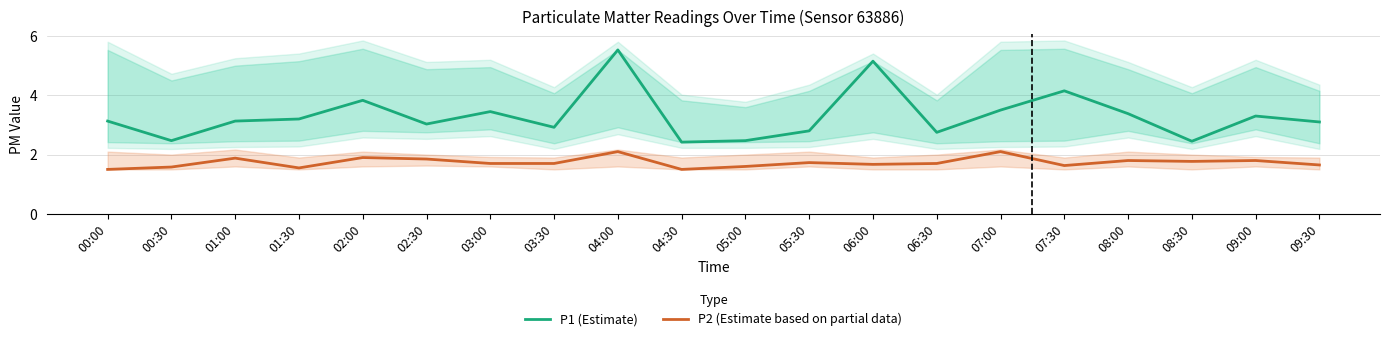

Reading left to right, transcribe all the data shown in this chart.

P1 (Estimate): 3.1	2.5	3.1	3.2	3.8	3.0	3.5	2.9	5.5	2.4	2.5	2.8	5.2	2.8	3.5	4.2	3.4	2.5	3.3	3.1
P2 (Estimate based on partial data): 1.5	1.6	1.9	1.6	1.9	1.9	1.7	1.7	2.1	1.5	1.6	1.7	1.7	1.7	2.1	1.6	1.8	1.8	1.8	1.6